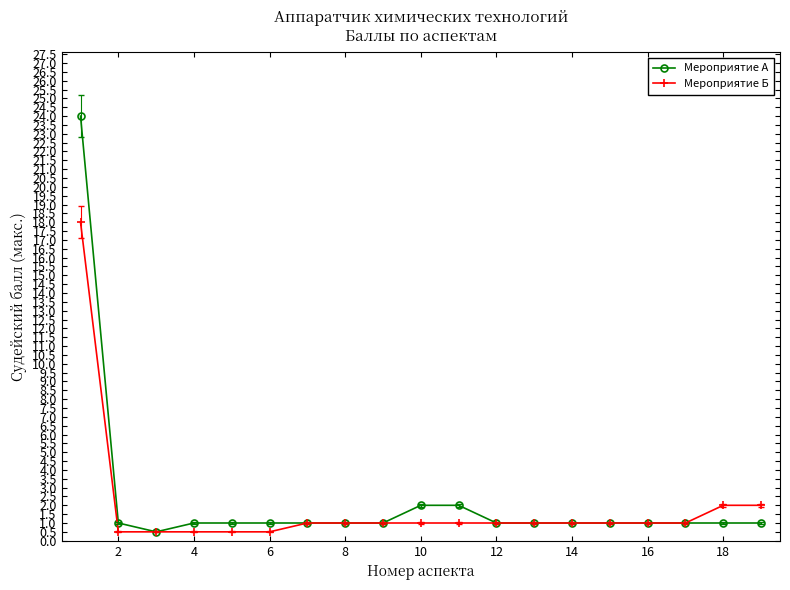

What is the value of the Мероприятие А point at the 17th from the left?

1.0